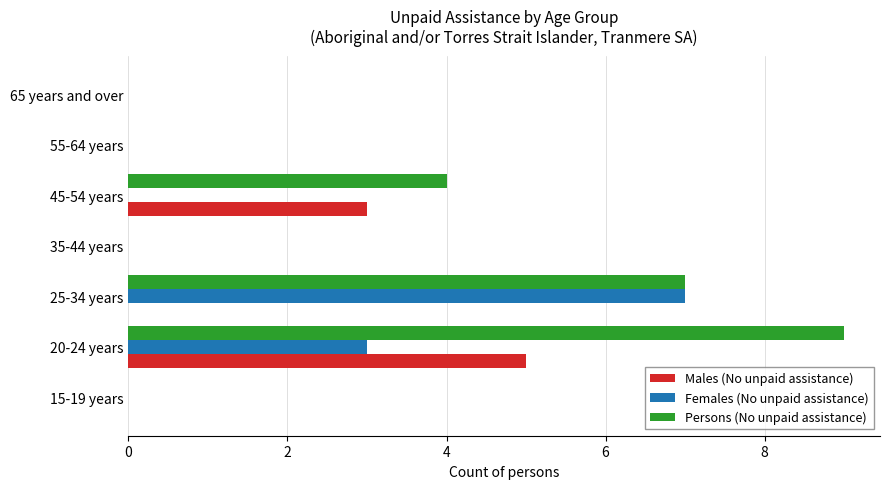

What is the total value across all series at 45-54 years?

7